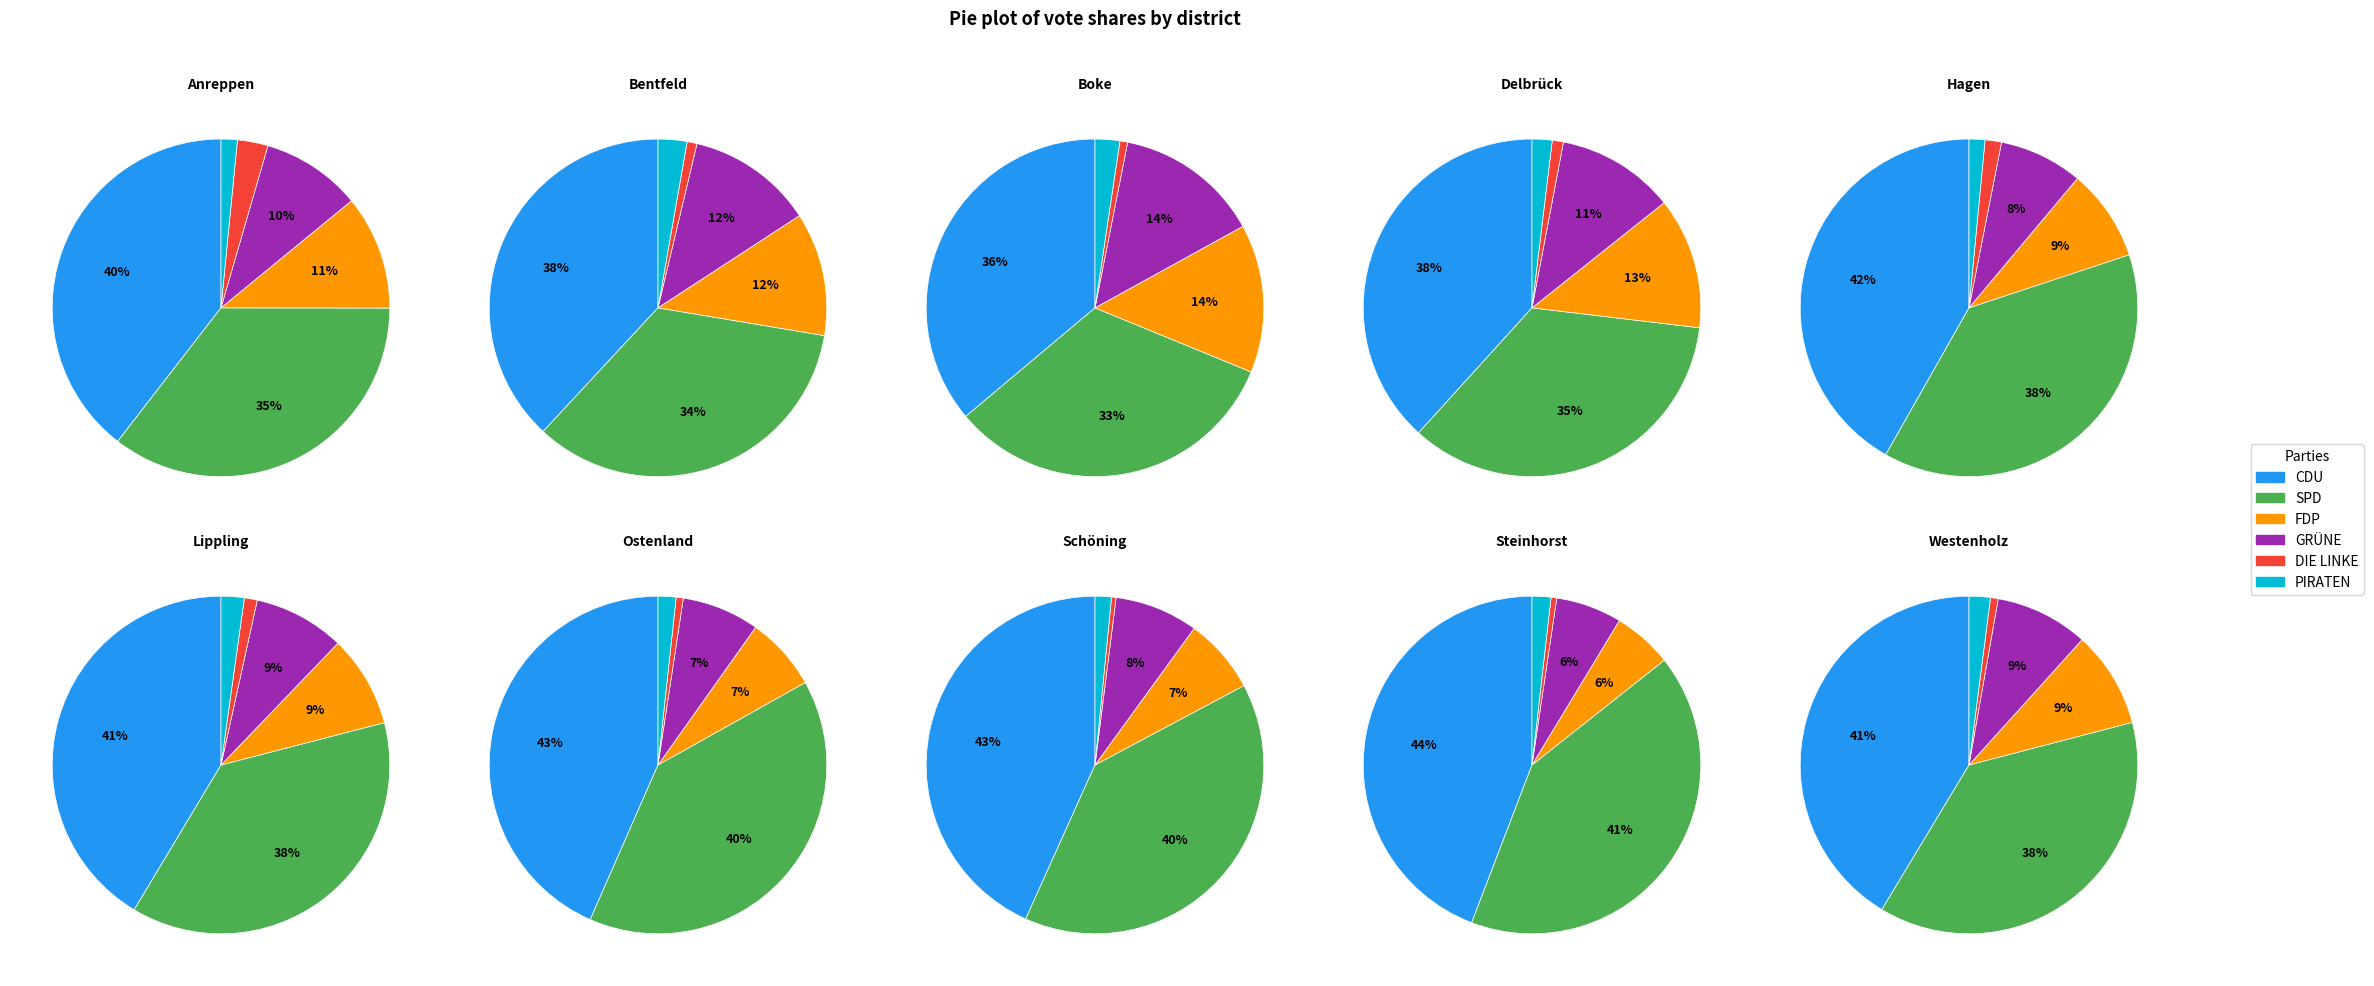

Is it true that Bentfeld is 20% of the pie?

False